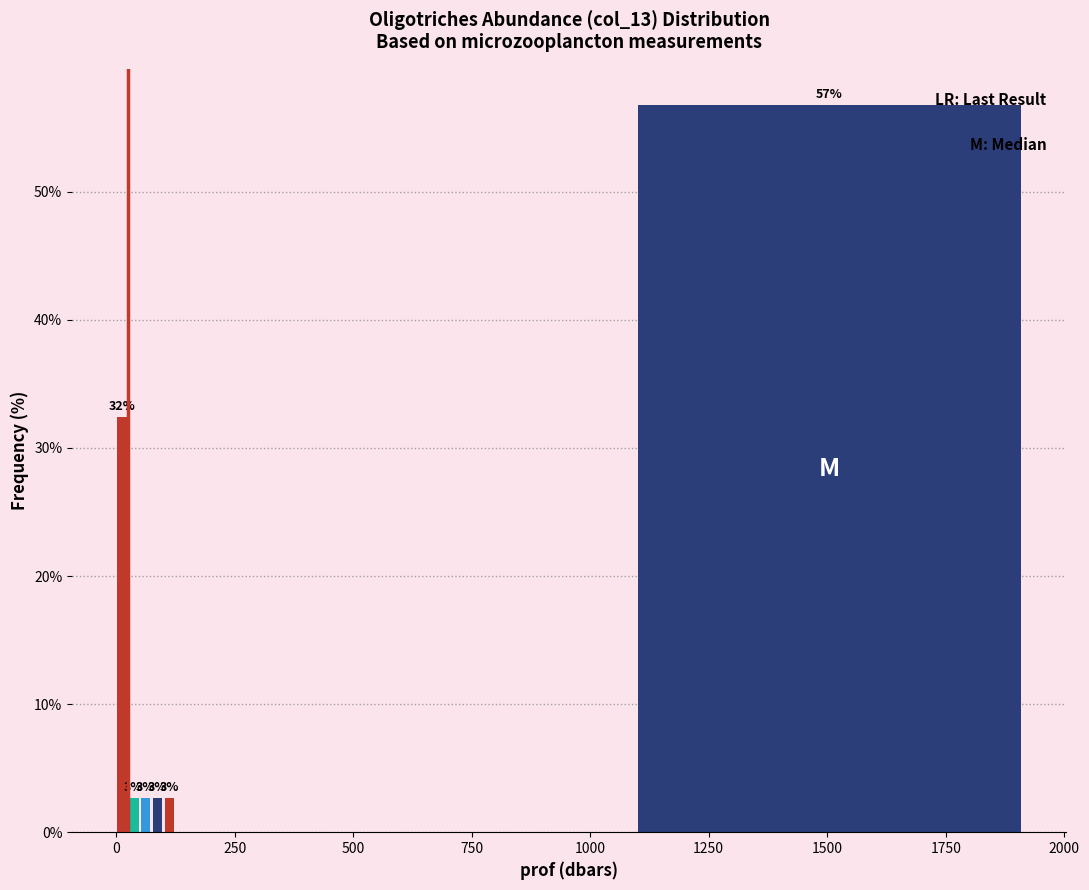

Read against the x-axis, roughly where is the centre of the tallest bar?

1500